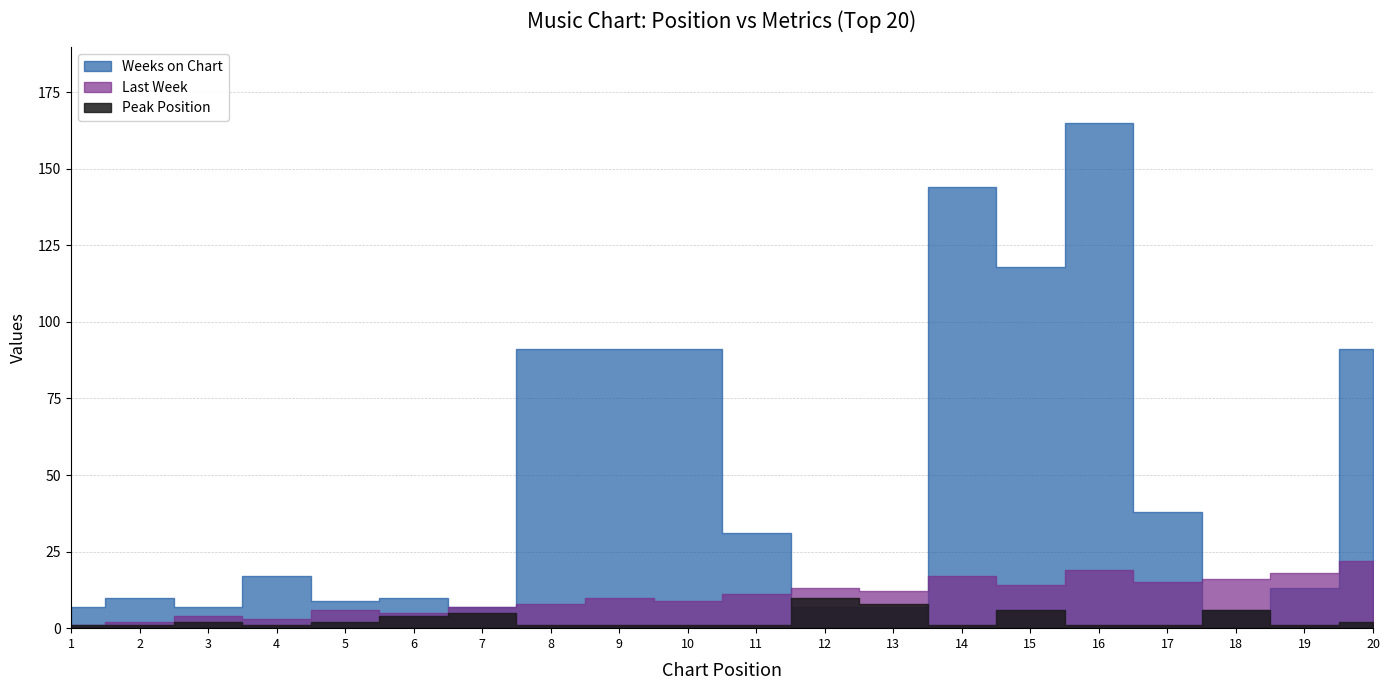

Which has a higher value, 3 or 11?

11